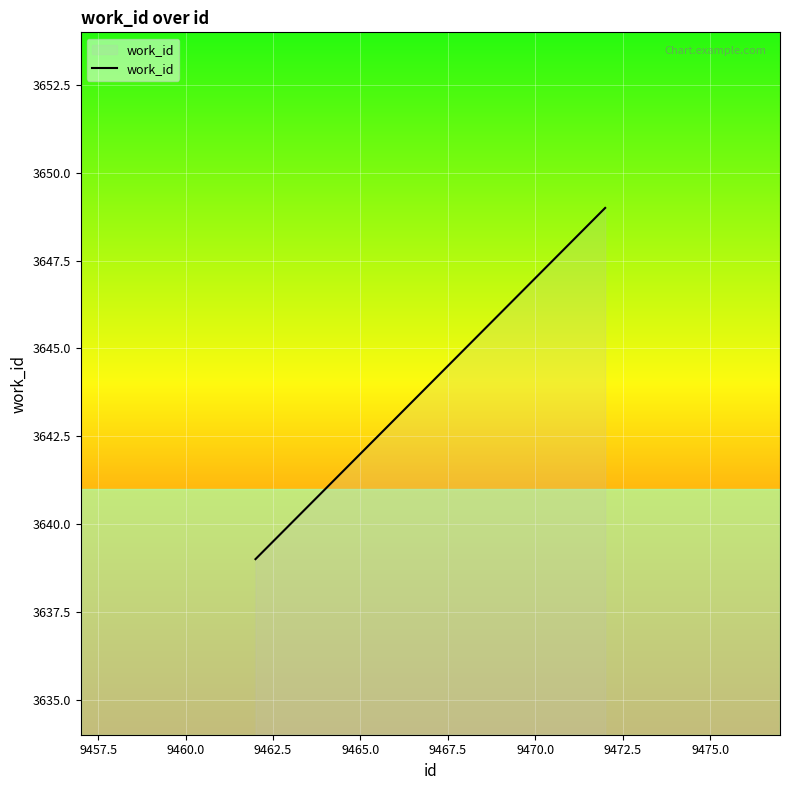

What is the greatest value displayed?

3649